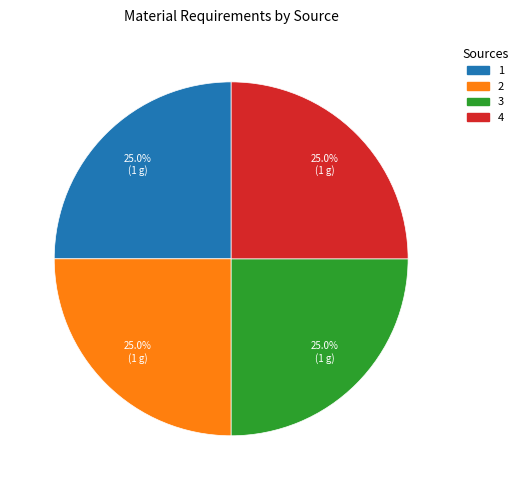

Is there any slice that represents more than half of the pie?

No